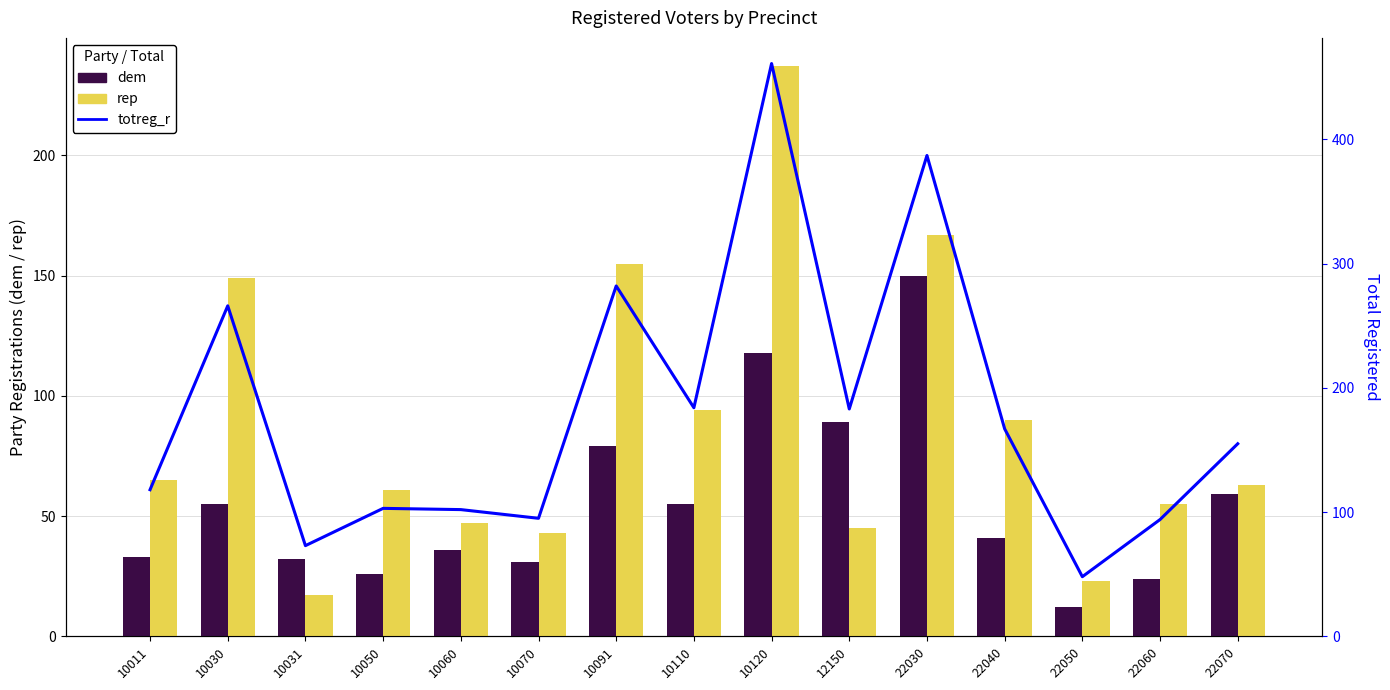

Rank the categories by totreg_r value from lowest to highest.

22050, 10031, 22060, 10070, 10060, 10050, 10011, 22070, 22040, 12150, 10110, 10030, 10091, 22030, 10120